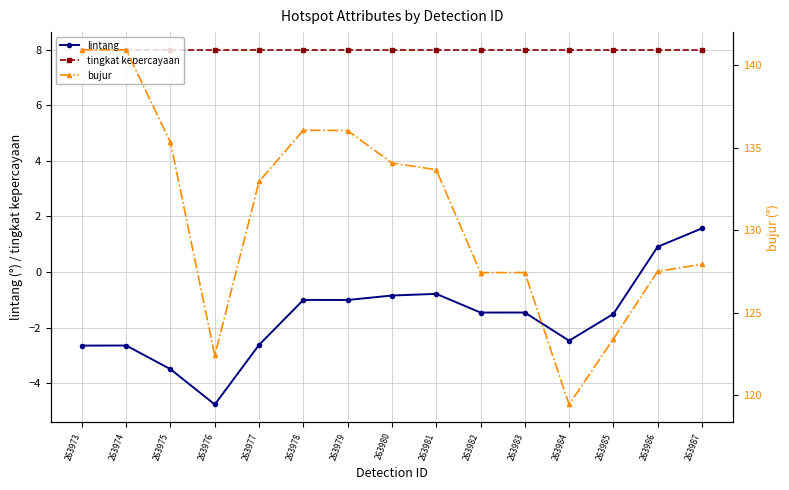

What are all the series names shown in the legend?

lintang, tingkat kepercayaan, bujur